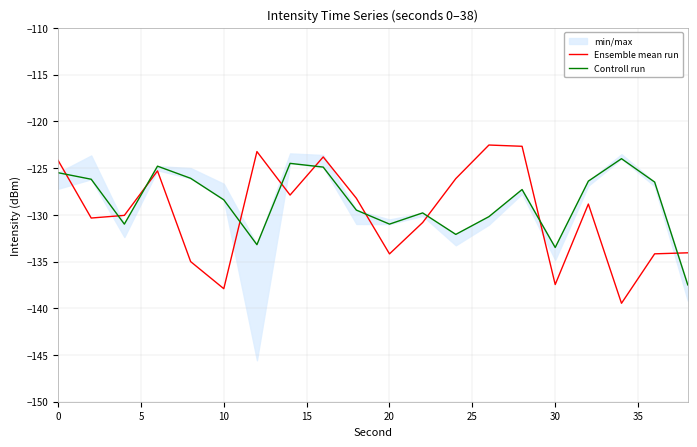

Which series has the largest total across all categories?

Controll run